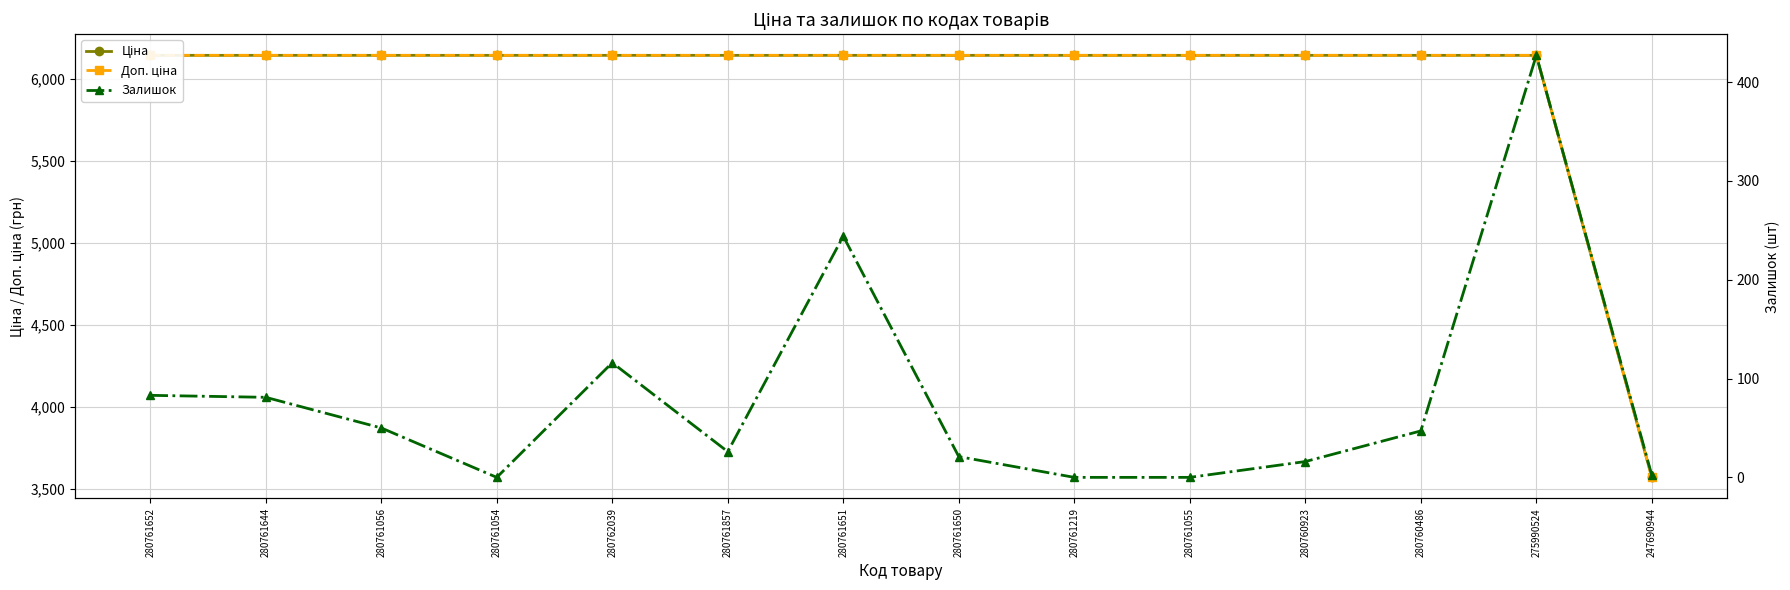

What is the spread (max minus min) of values at 280761650?

6122.2